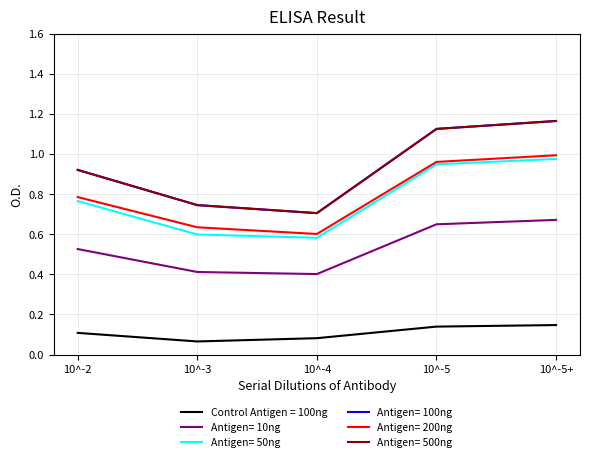

Does the chart have visible grid lines?

Yes